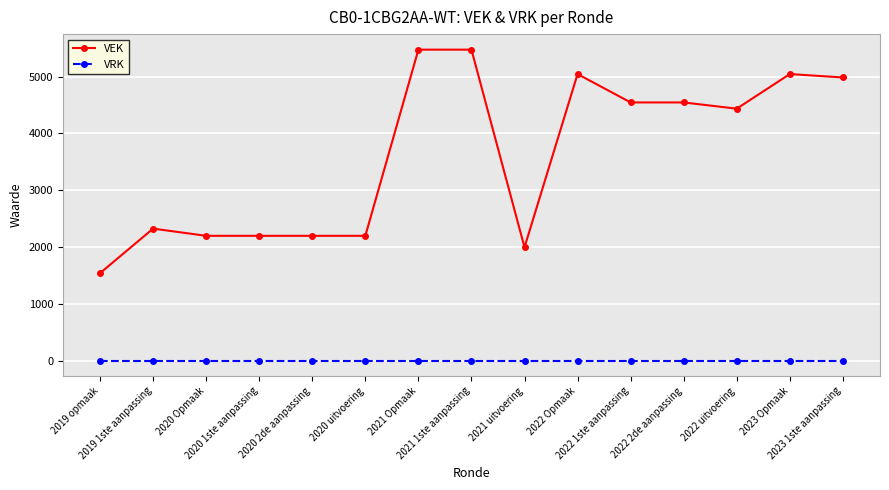

At which label does VEK first exceed 4437?

2021 Opmaak